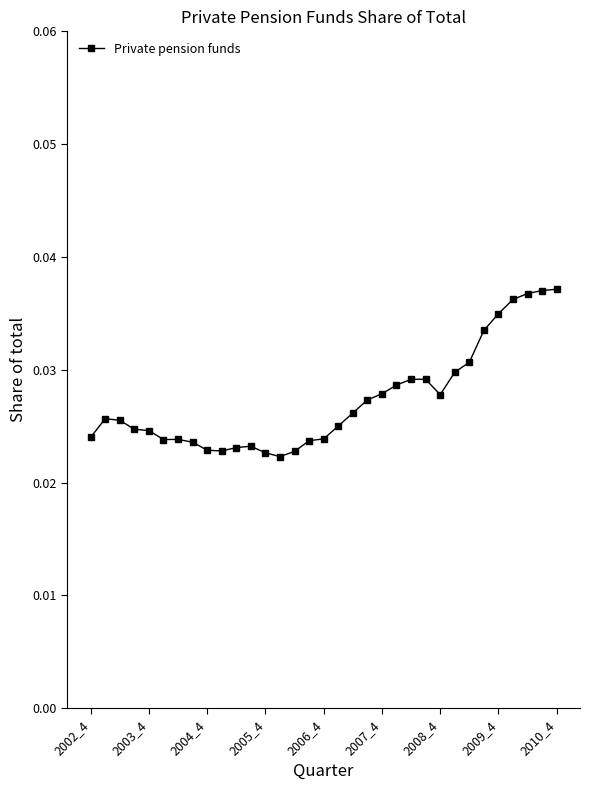

How many lines are shown in the chart?

1